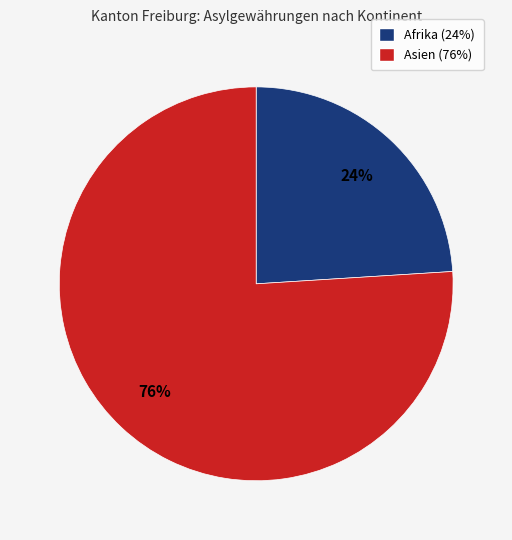

How many slices are in this pie chart?

2